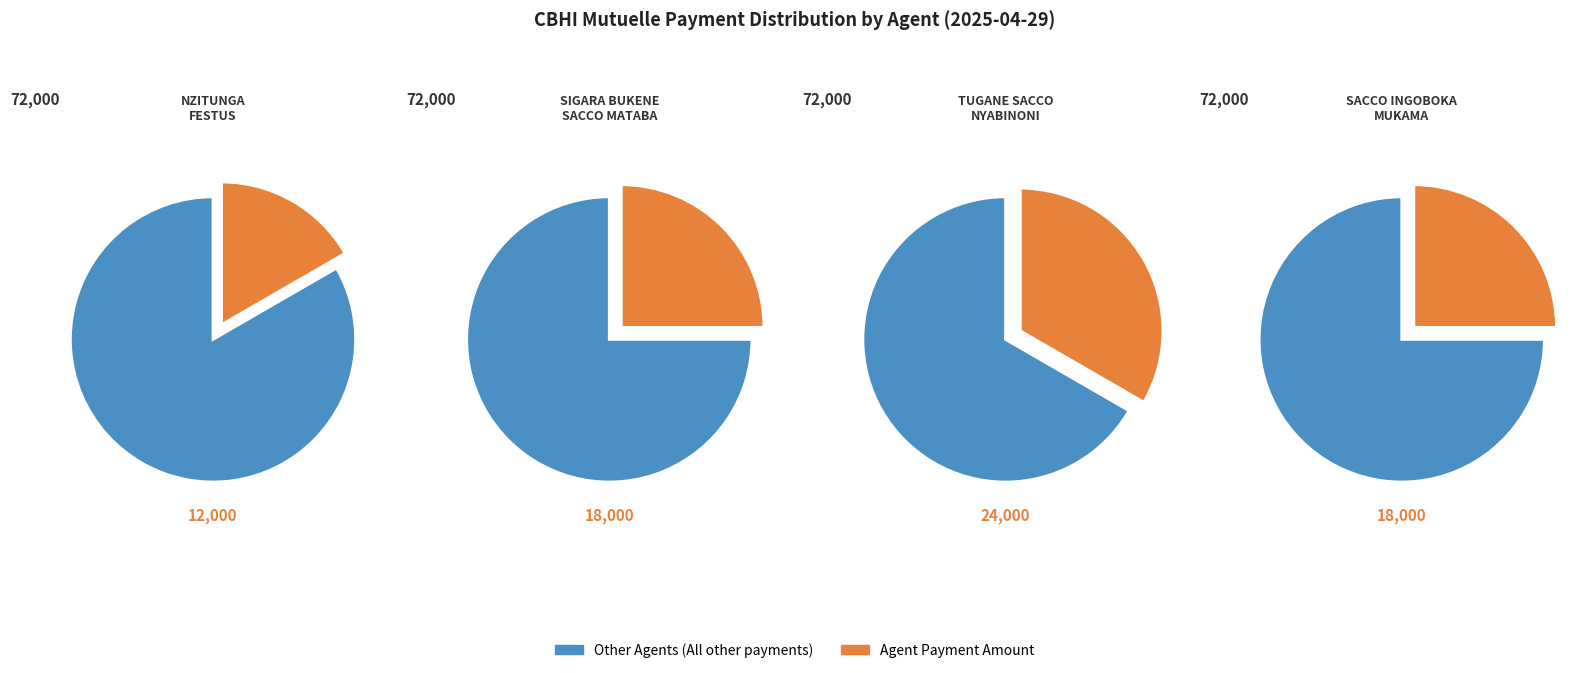

Is the sum of SIGARA BUKENE SACCO MATABA and SACCO INGOBOKA MUKAMA greater than half?

No